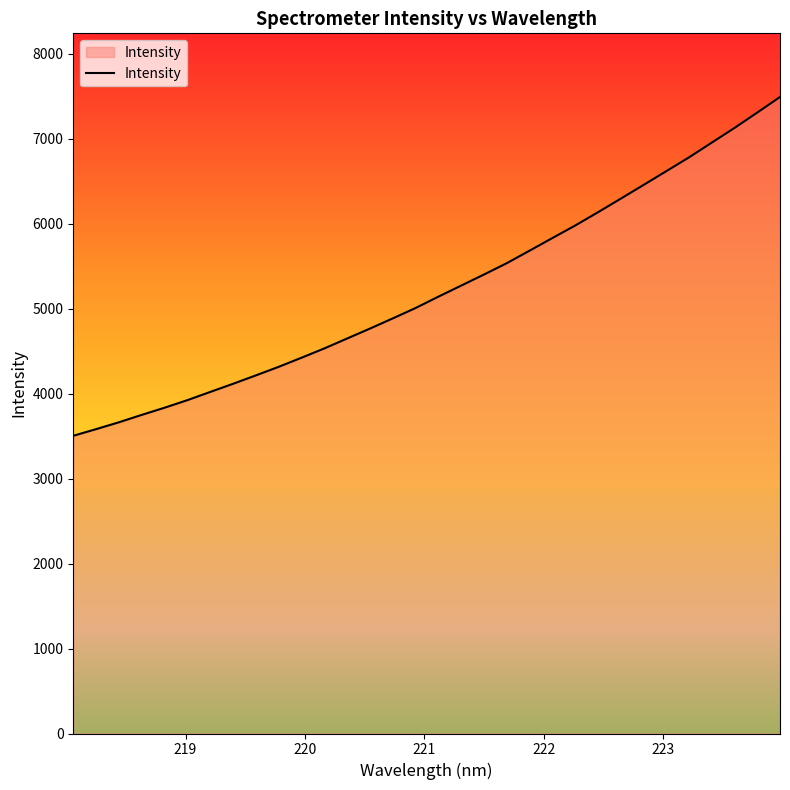

What is the smallest value displayed?

3503.3